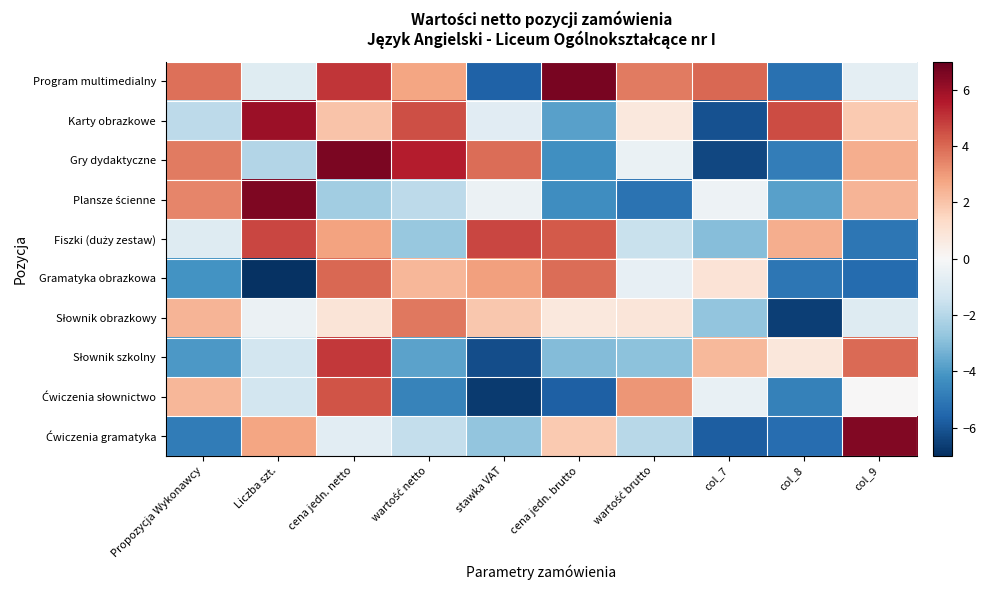

Rank the series at Propozycja Wykonawcy from highest to lowest value.

Program multimedialny, Gry dydaktyczne, Plansze ścienne, Słownik obrazkowy, Ćwiczenia słownictwo, Fiszki (duży zestaw), Karty obrazkowe, Słownik szkolny, Gramatyka obrazkowa, Ćwiczenia gramatyka